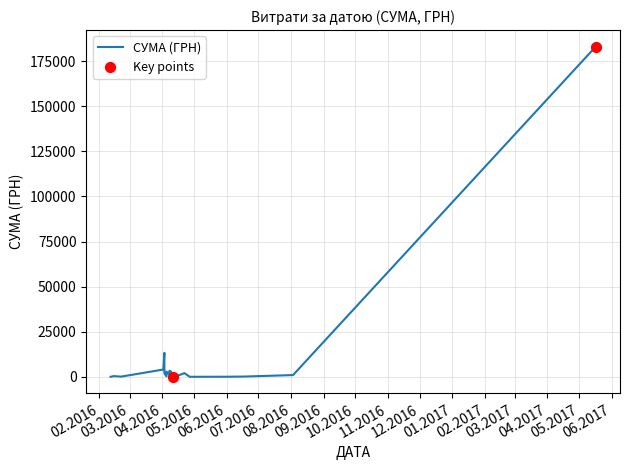

What is the change in value from 03.04.2016 to 09.04.2016?

+651.4